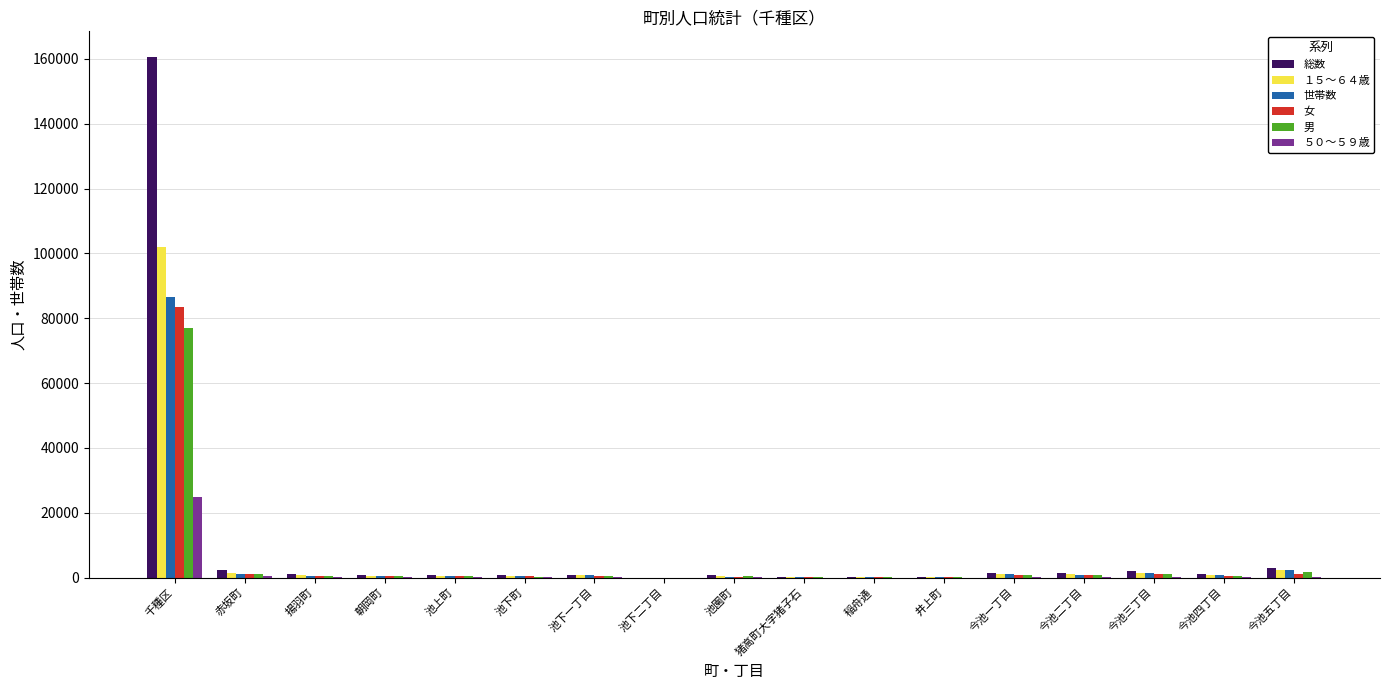

Which category has the highest value in the 総数 series?

千種区